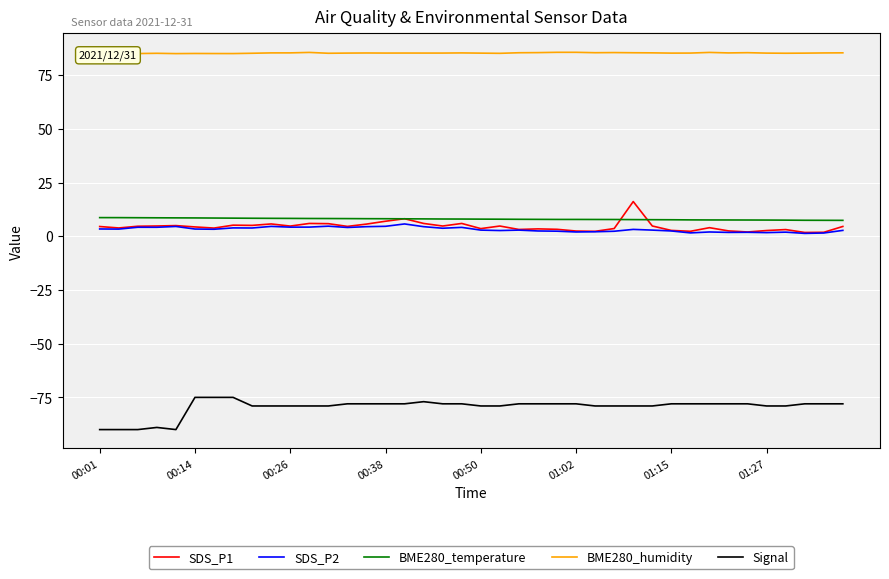

Does the chart have visible grid lines?

Yes